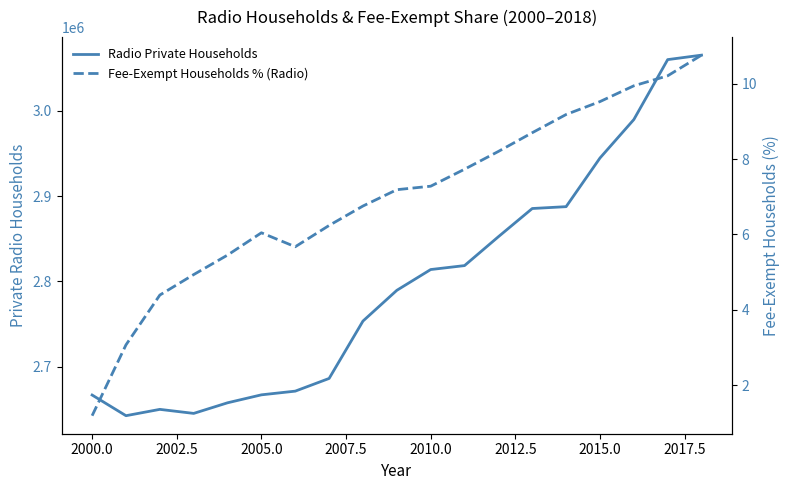

What is the average value of the Fee-Exempt Households % (Radio) series?

7.0